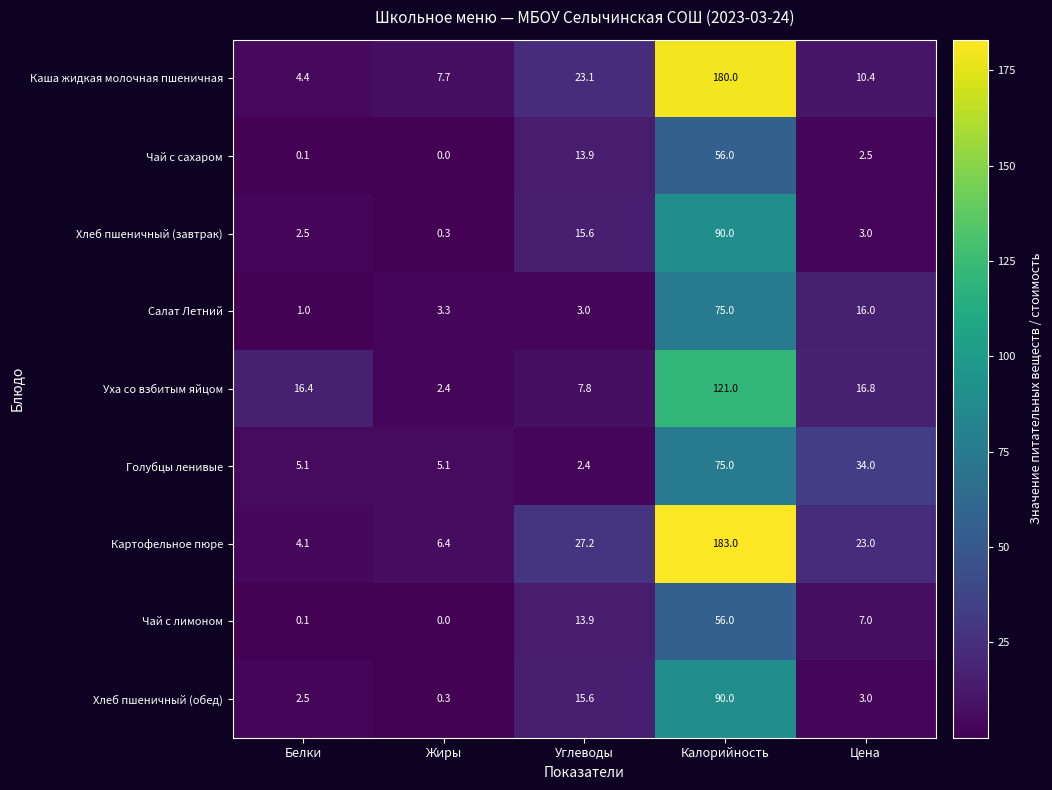

Which category has the highest value across all series?

Калорийность